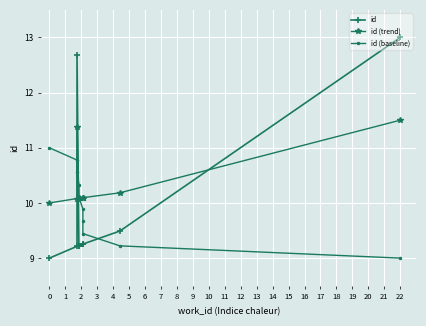

List the series in order of their peak value, highest first.

id, id (trend), id (baseline)